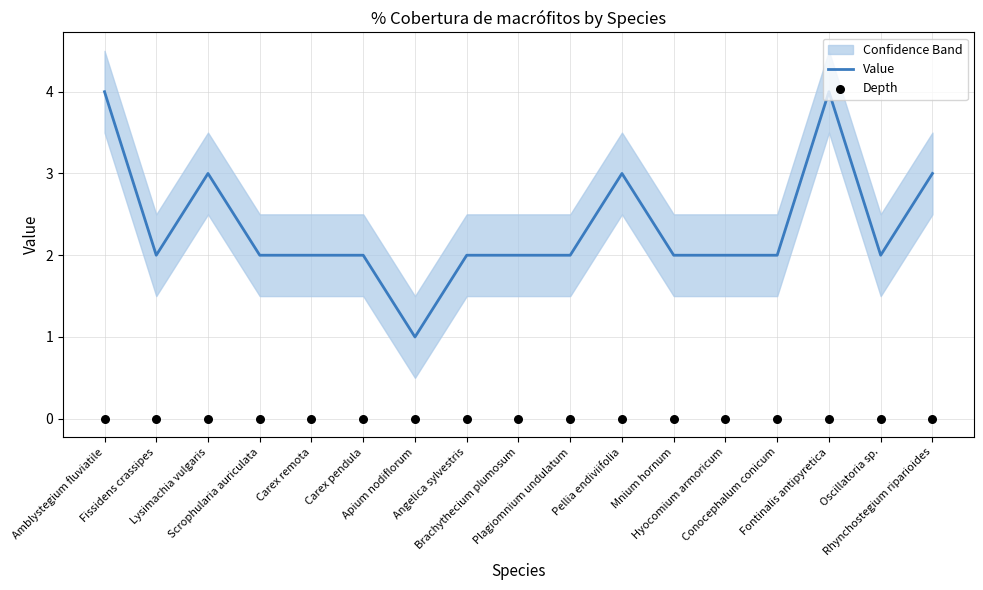

Which series contains the highest Y value?

Value